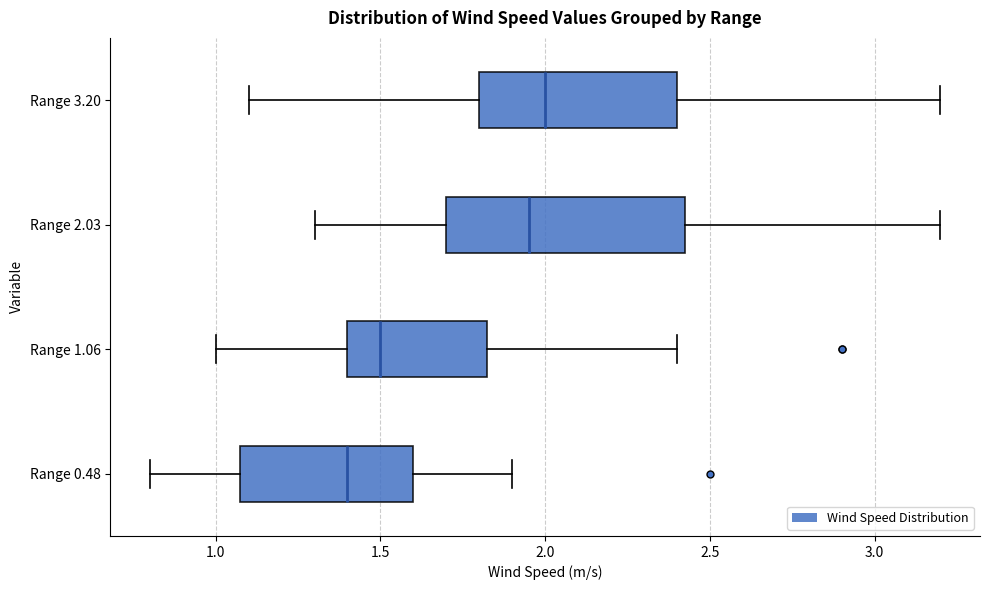

Reading bottom to top, transcribe this box plot: for each box, give where its median line is, the range the box spans, and where its two whiskers end, as read against the x-axis. The values are not printed on the chart, so give them approximately, as read against the axis.

Range 0.48: median 1.40, box 1.10 to 1.60, whiskers 0.80 to 1.90
Range 1.06: median 1.50, box 1.40 to 1.85, whiskers 1.00 to 2.40
Range 2.03: median 1.95, box 1.70 to 2.45, whiskers 1.30 to 3.20
Range 3.20: median 2.00, box 1.80 to 2.40, whiskers 1.10 to 3.20